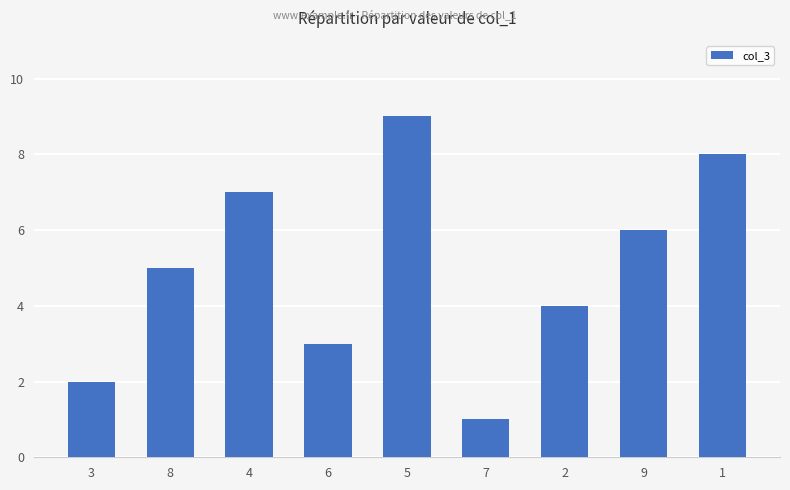

What is the difference between the second highest and minimum values?

7